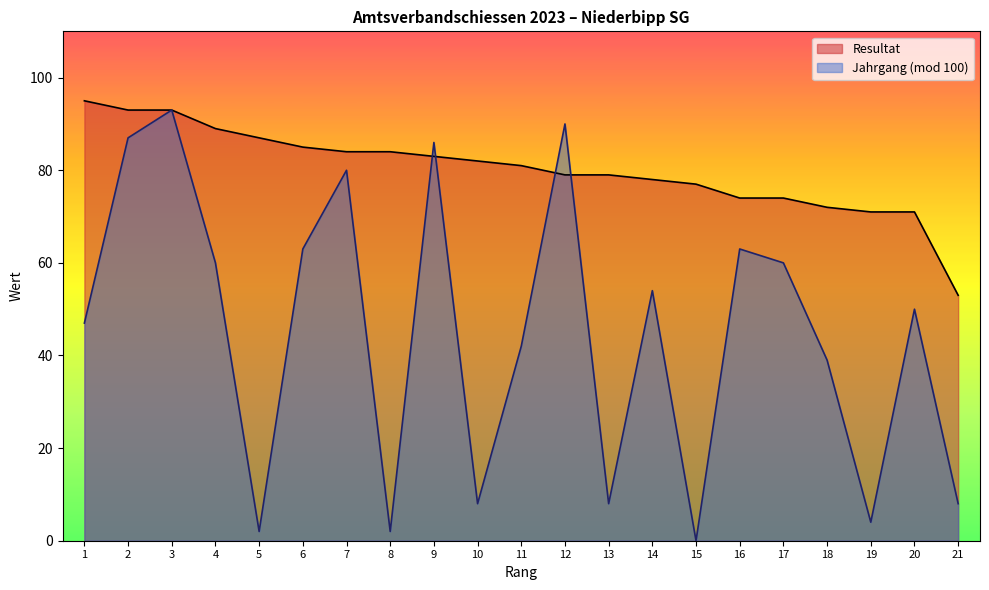

The value at 3 is 162. True or false?

False